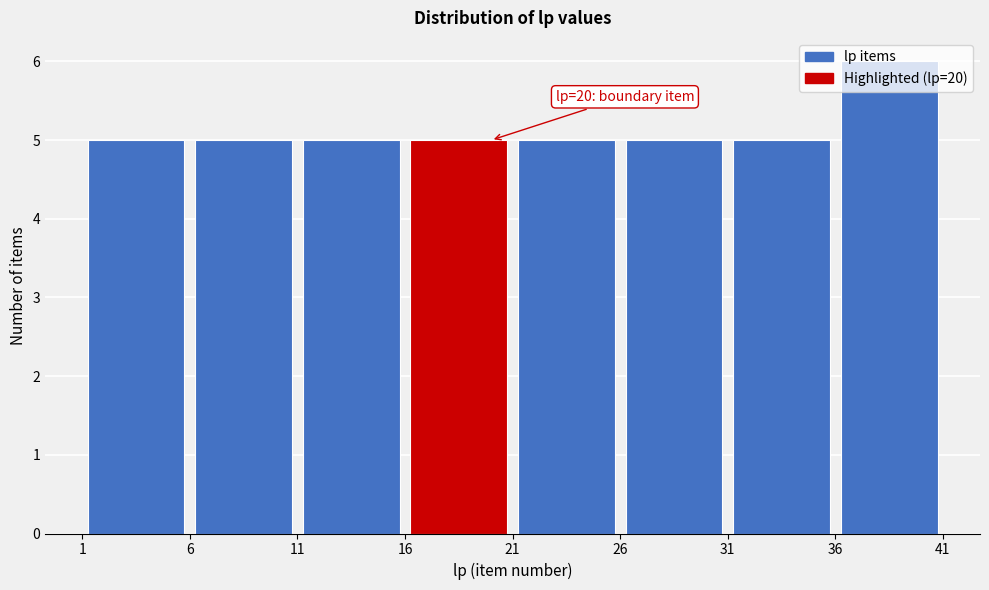

Over which range of the x-axis is the bar tallest?

36 to 41